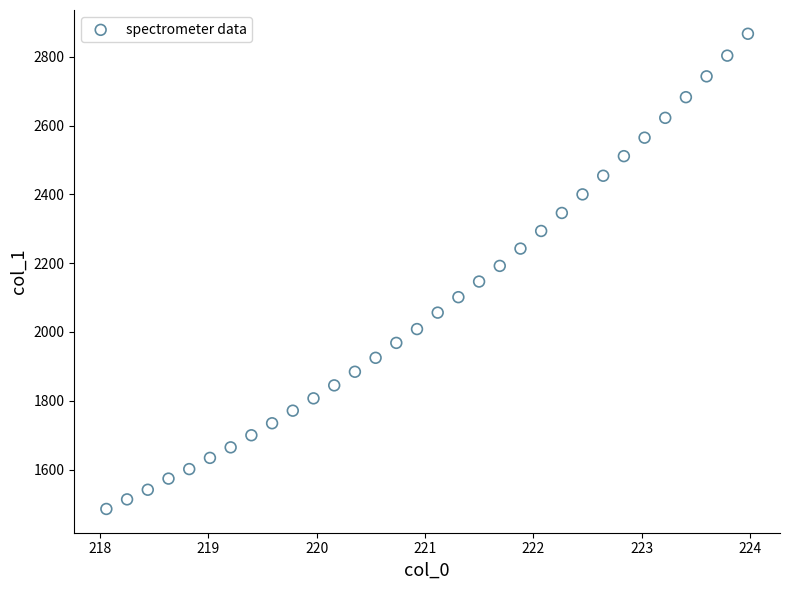

What is the range of Y values (max minus min)?

1381.3